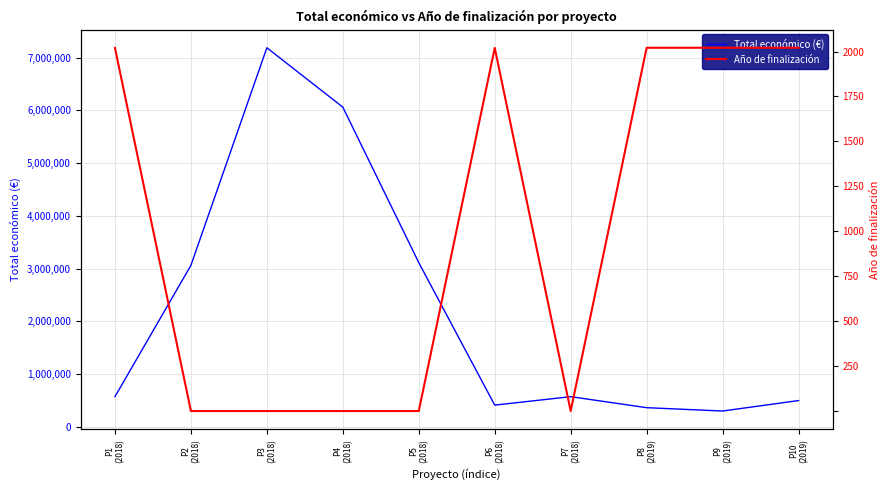

What is the average value of the Año de finalización series?

1010